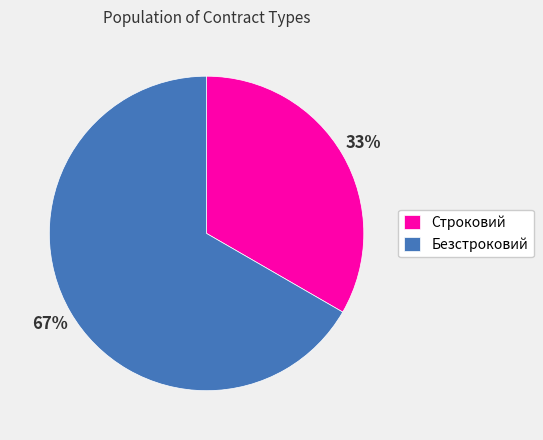

How many slices are in this pie chart?

2